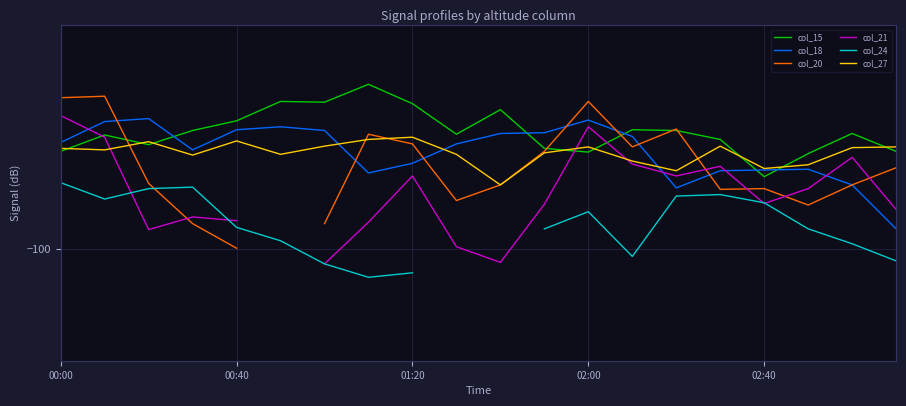

At which category is the sum across all series the highest?

00:00